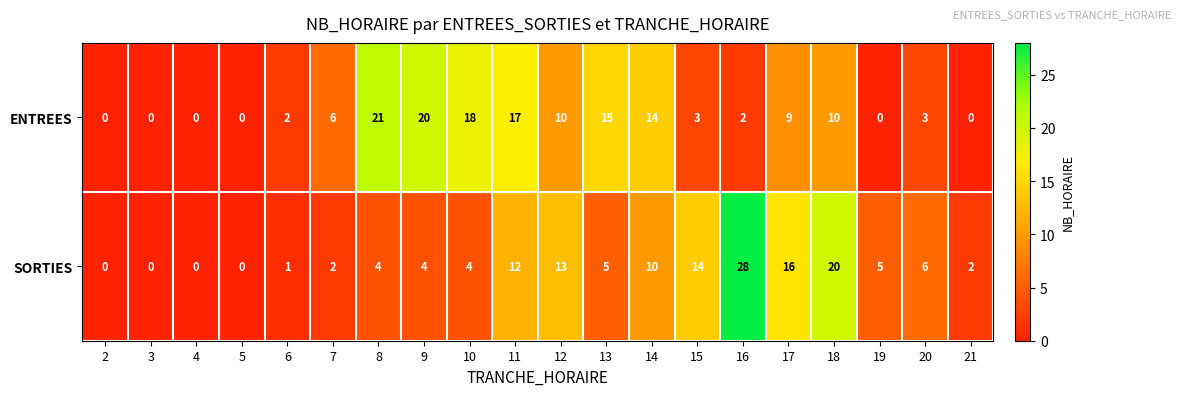

What is the maximum value shown in the chart?

28